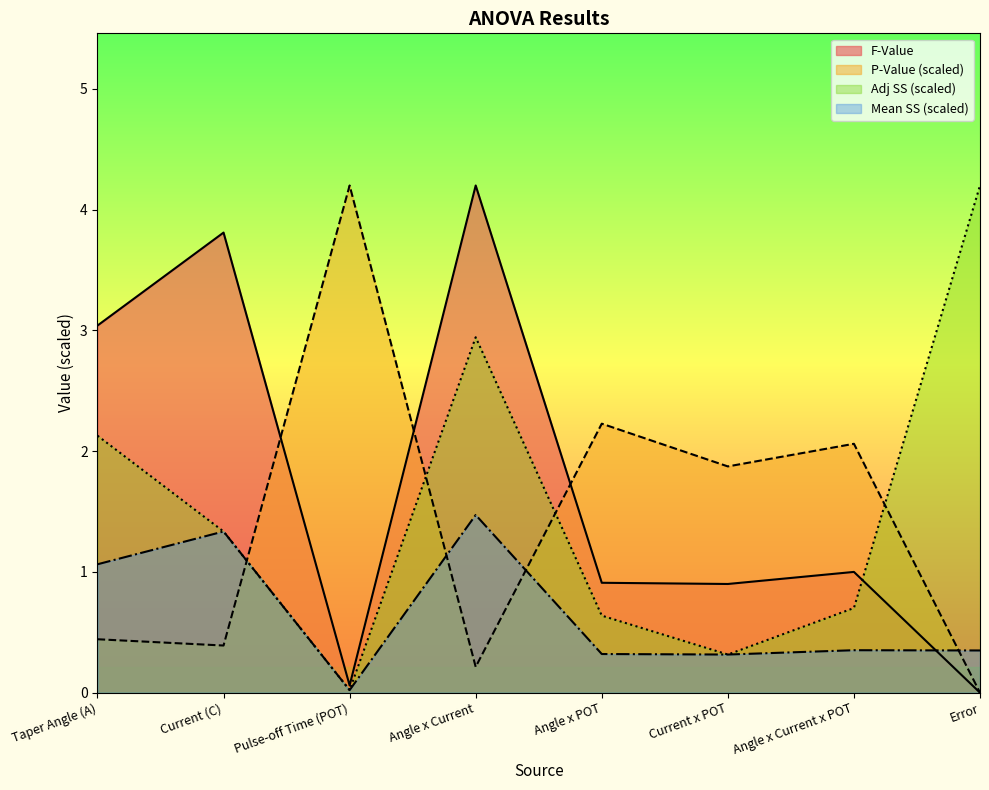

What is the sum of all F-Value values?

13.9